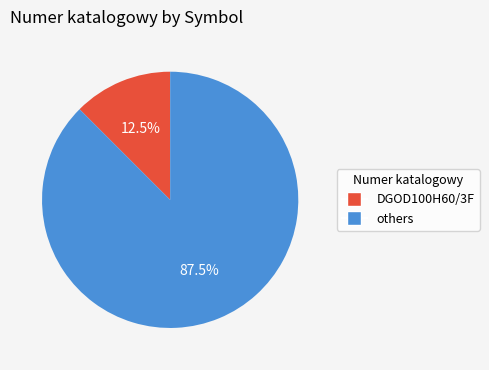

Is there any slice that represents more than half of the pie?

Yes